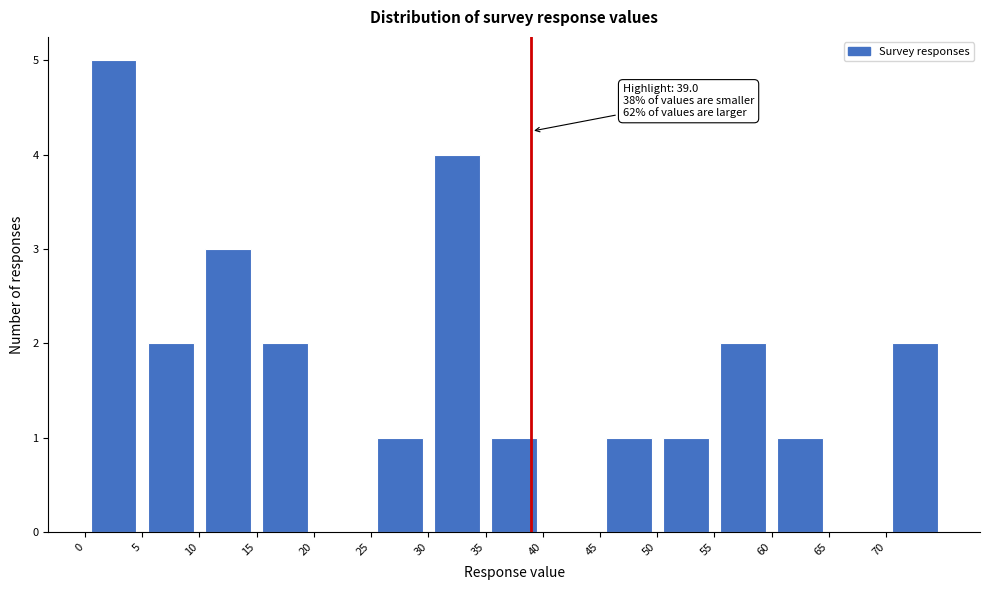

Over which range of the x-axis is the bar tallest?

0 to 5